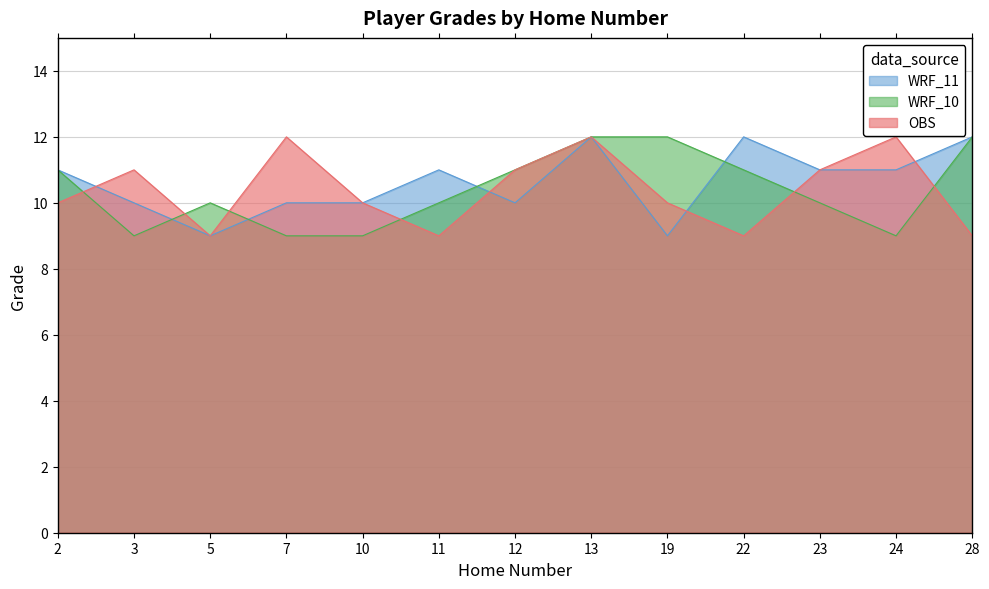

What is the sum of the WRF_11 values at 12 and 10?

20